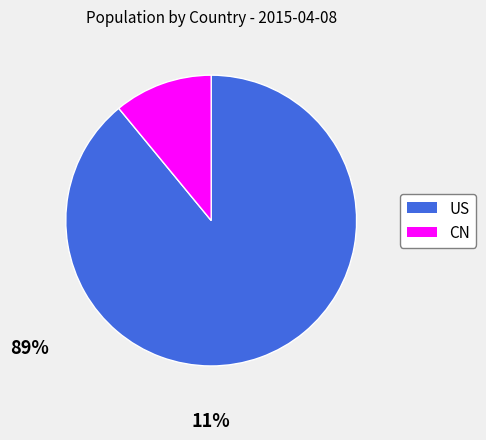

Do CN and US together represent more than half of the pie?

Yes